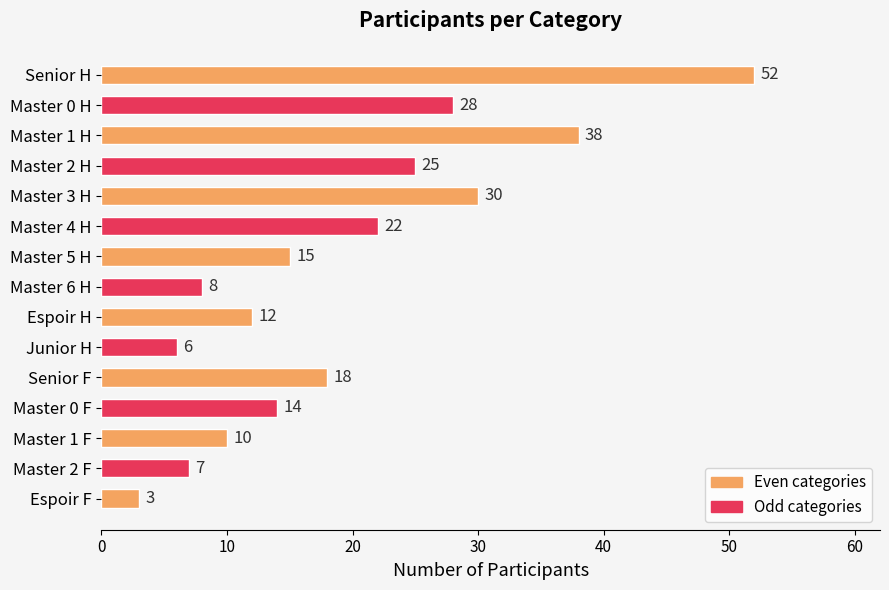

What is the difference between the second highest and second lowest values?

32